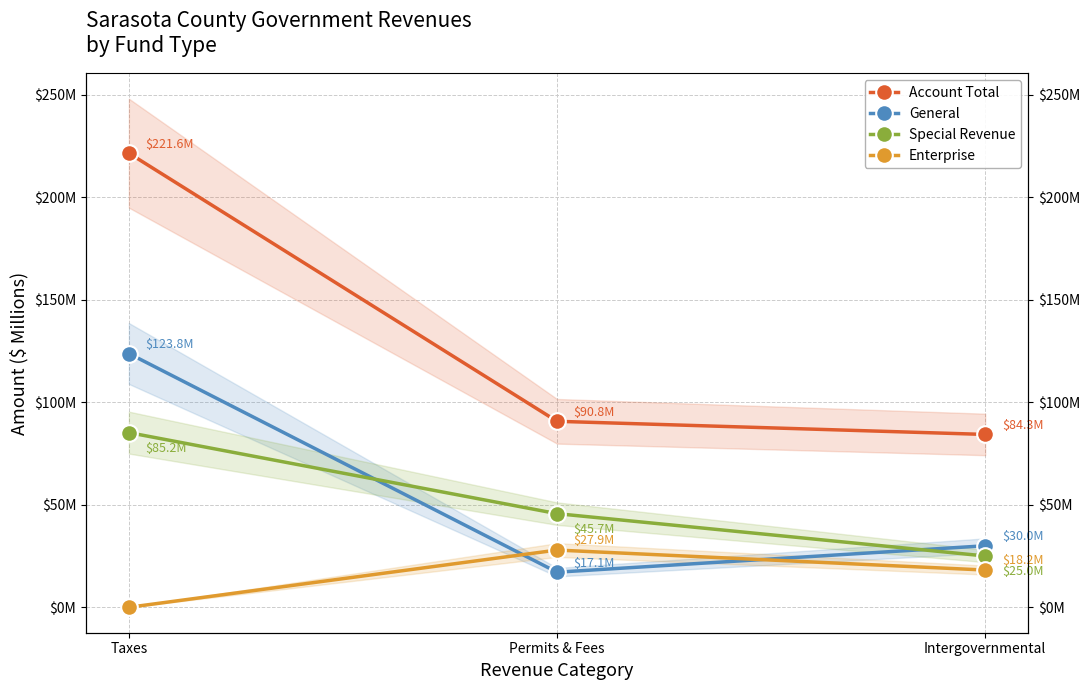

List the series in order of their peak value, lowest first.

Enterprise, Special Revenue, General, Account Total